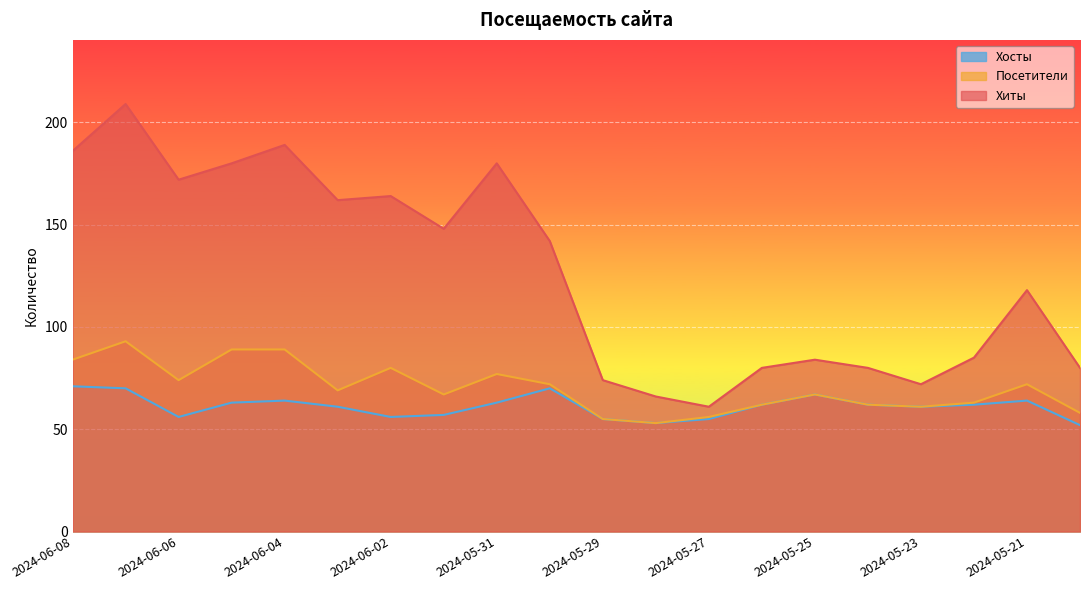

What is the difference between the Хиты values at 2024-05-24 and 2024-05-22?

5